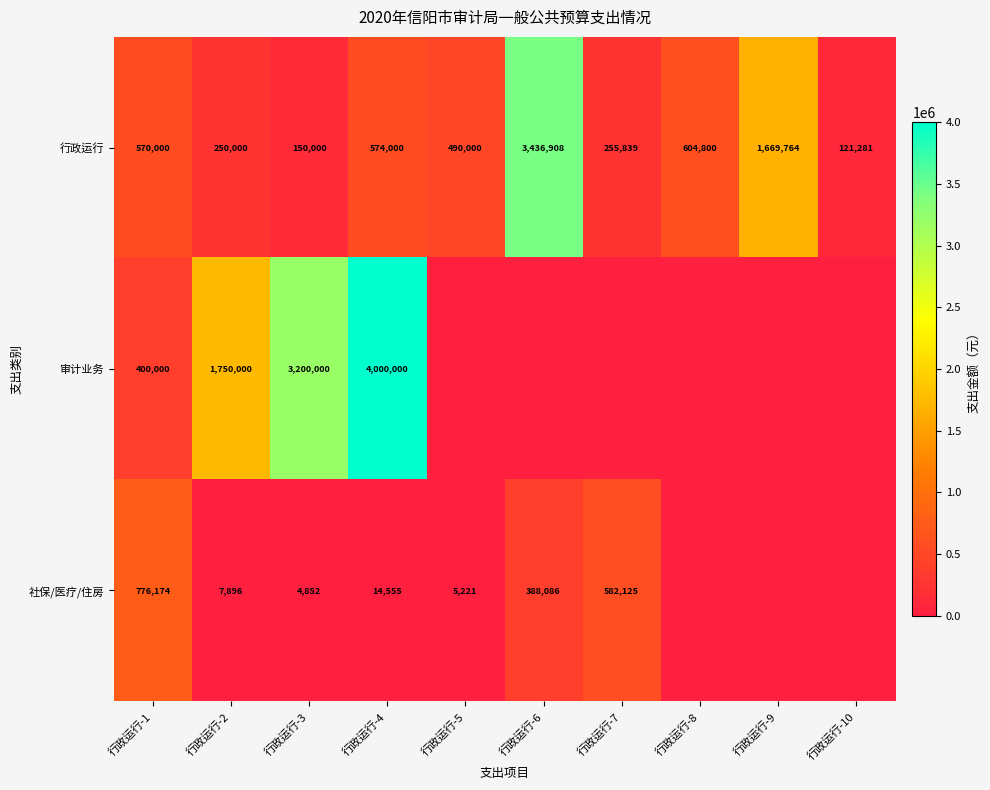

Is it true that 行政运行 equals 780786 at 行政运行-4?

False